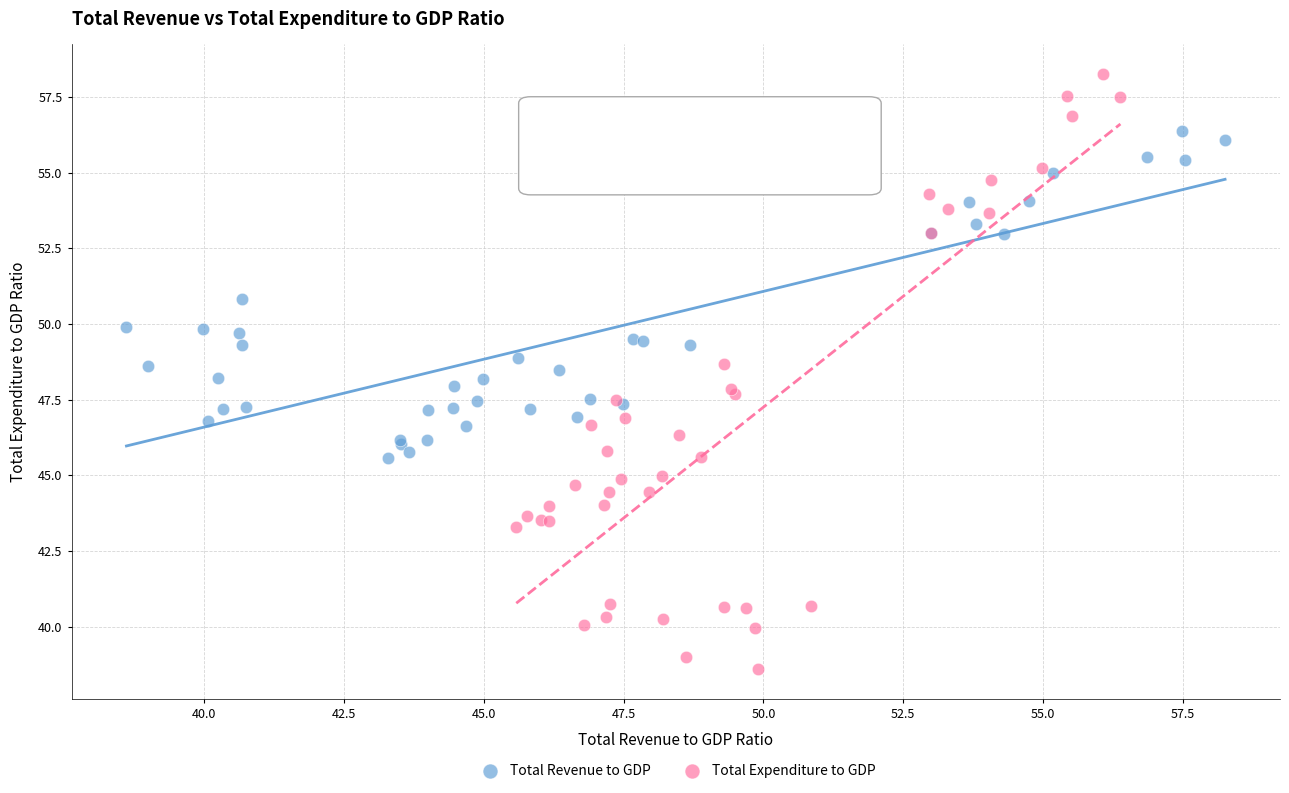

Which series has the widest spread of Y values?

Total Expenditure to GDP